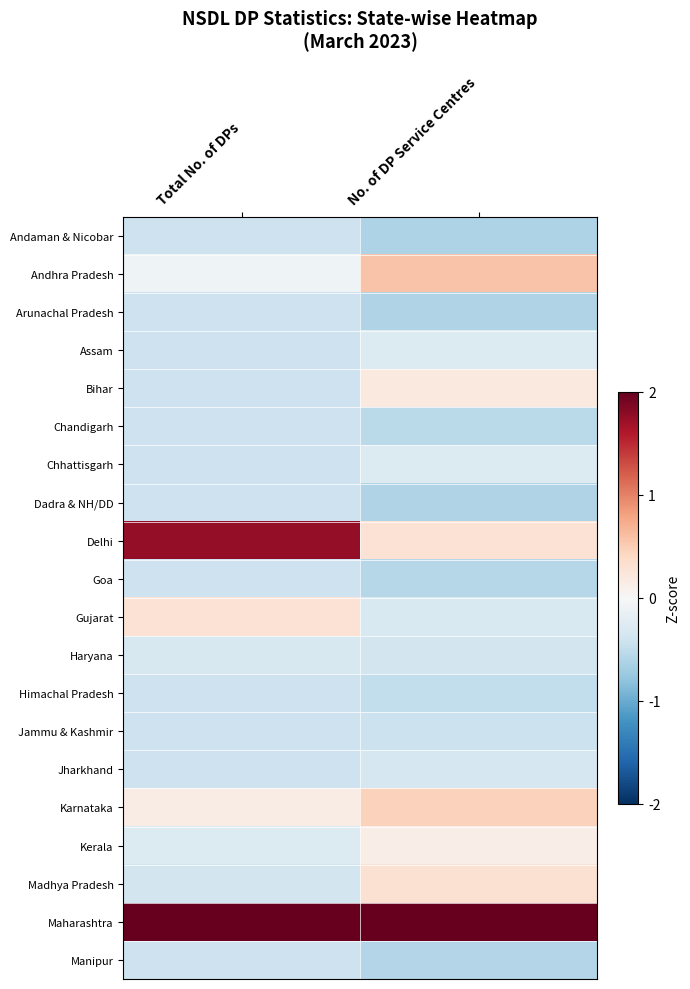

Reading left to right, list all the values displayed in this chart.

Andaman & Nicobar: Total No. of DPs=-0.4	No. of DP Service Centres=-0.6
Andhra Pradesh: Total No. of DPs=-0.1	No. of DP Service Centres=0.6
Arunachal Pradesh: Total No. of DPs=-0.4	No. of DP Service Centres=-0.6
Assam: Total No. of DPs=-0.4	No. of DP Service Centres=-0.3
Bihar: Total No. of DPs=-0.4	No. of DP Service Centres=0.2
Chandigarh: Total No. of DPs=-0.4	No. of DP Service Centres=-0.5
Chhattisgarh: Total No. of DPs=-0.4	No. of DP Service Centres=-0.3
Dadra & NH/DD: Total No. of DPs=-0.4	No. of DP Service Centres=-0.6
Delhi: Total No. of DPs=1.8	No. of DP Service Centres=0.3
Goa: Total No. of DPs=-0.4	No. of DP Service Centres=-0.6
Gujarat: Total No. of DPs=0.3	No. of DP Service Centres=-0.3
Haryana: Total No. of DPs=-0.3	No. of DP Service Centres=-0.4
Himachal Pradesh: Total No. of DPs=-0.4	No. of DP Service Centres=-0.5
Jammu & Kashmir: Total No. of DPs=-0.4	No. of DP Service Centres=-0.4
Jharkhand: Total No. of DPs=-0.4	No. of DP Service Centres=-0.3
Karnataka: Total No. of DPs=0.2	No. of DP Service Centres=0.5
Kerala: Total No. of DPs=-0.3	No. of DP Service Centres=0.1
Madhya Pradesh: Total No. of DPs=-0.4	No. of DP Service Centres=0.3
Maharashtra: Total No. of DPs=3.8	No. of DP Service Centres=4.0
Manipur: Total No. of DPs=-0.4	No. of DP Service Centres=-0.6